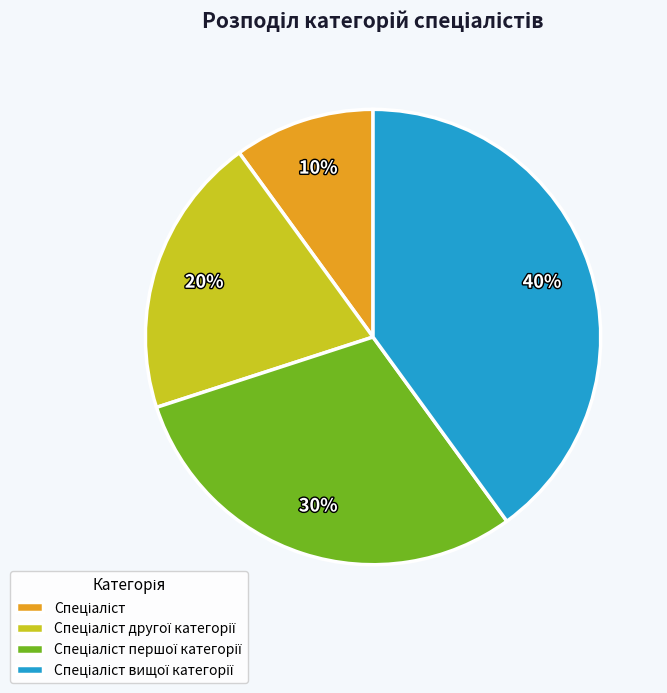

Is there a majority slice in this chart?

No